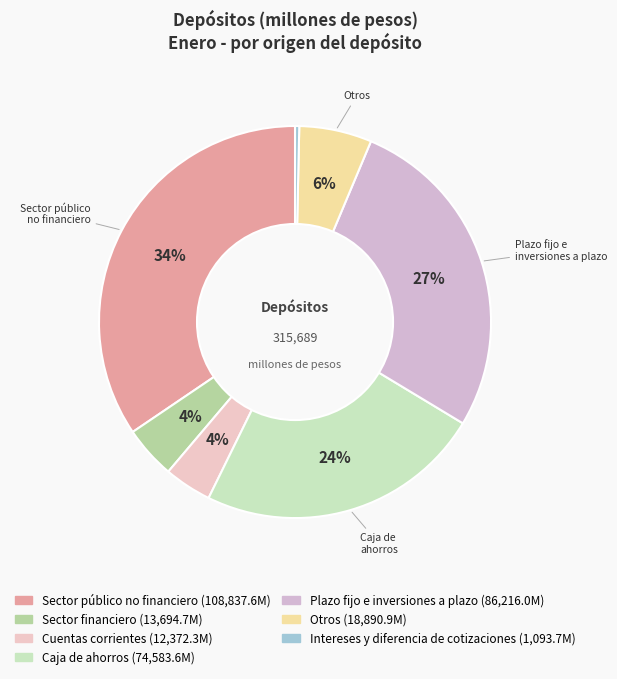

Rank the categories by value from lowest to highest.

Intereses y diferencia de cotizaciones, Cuentas corrientes, Sector financiero, Otros, Caja de ahorros, Plazo fijo e inversiones a plazo, Sector público no financiero